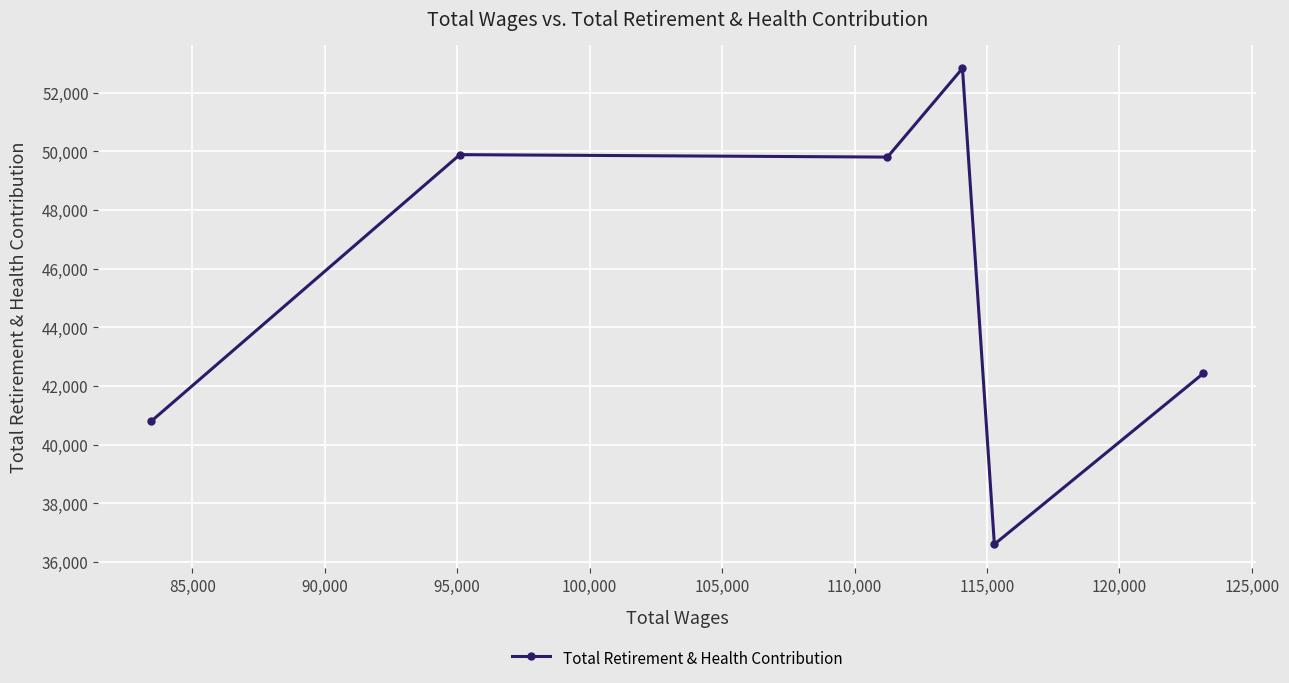

What is the sum of all values?

272336